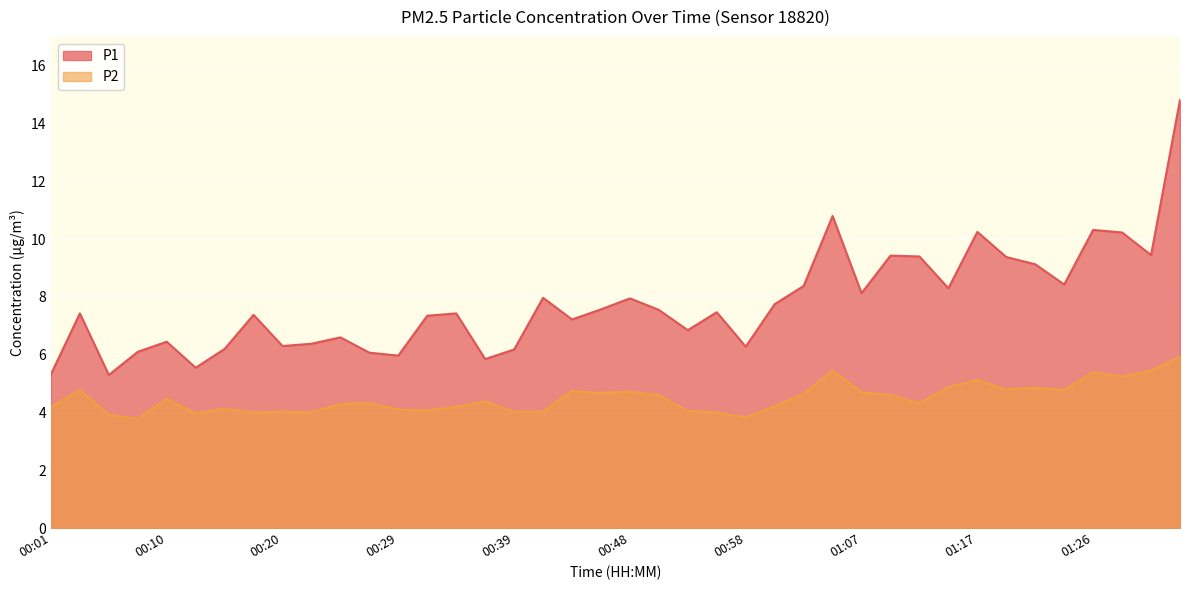

True or false: P2 and P1 intersect in this chart.

False